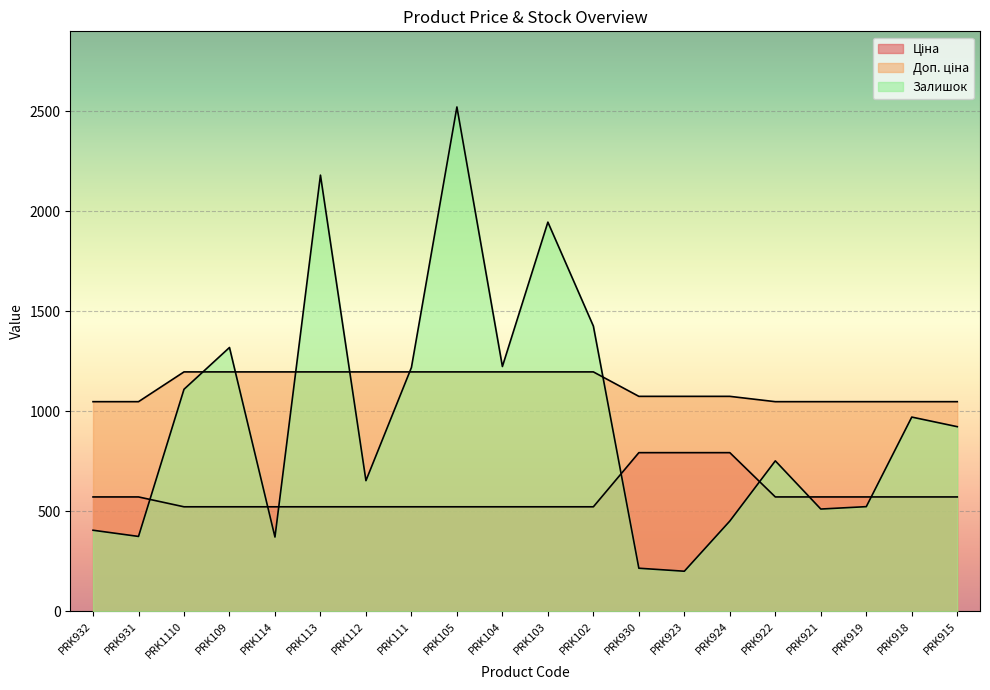

Is the value of Ціна at PRK923 greater than the value of Доп. ціна at PRK923?

No